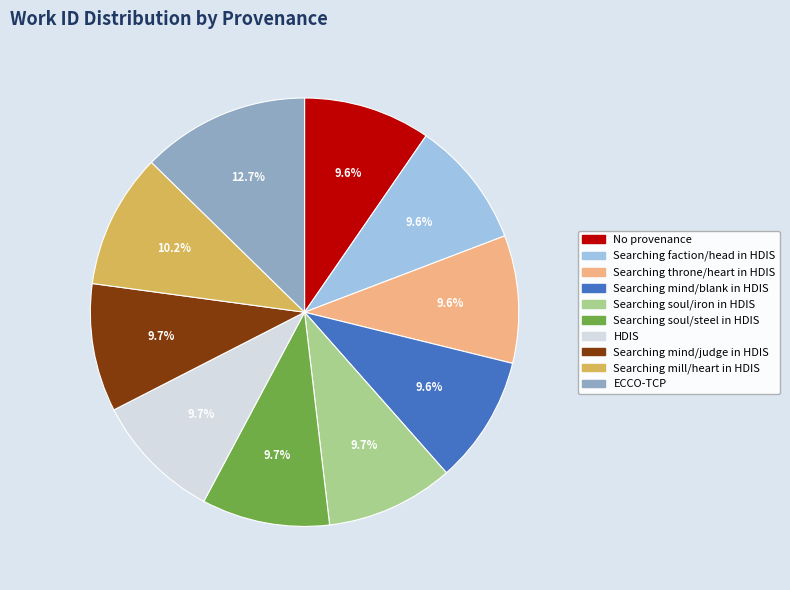

What is the total percentage of Searching faction/head in HDIS and Searching soul/steel in HDIS?

19.3%